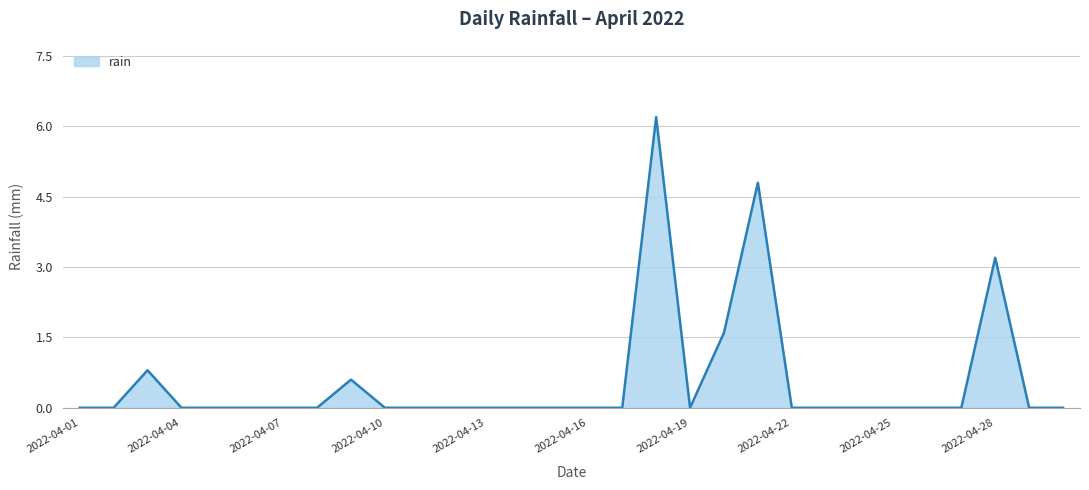

What is the greatest value displayed?

6.2